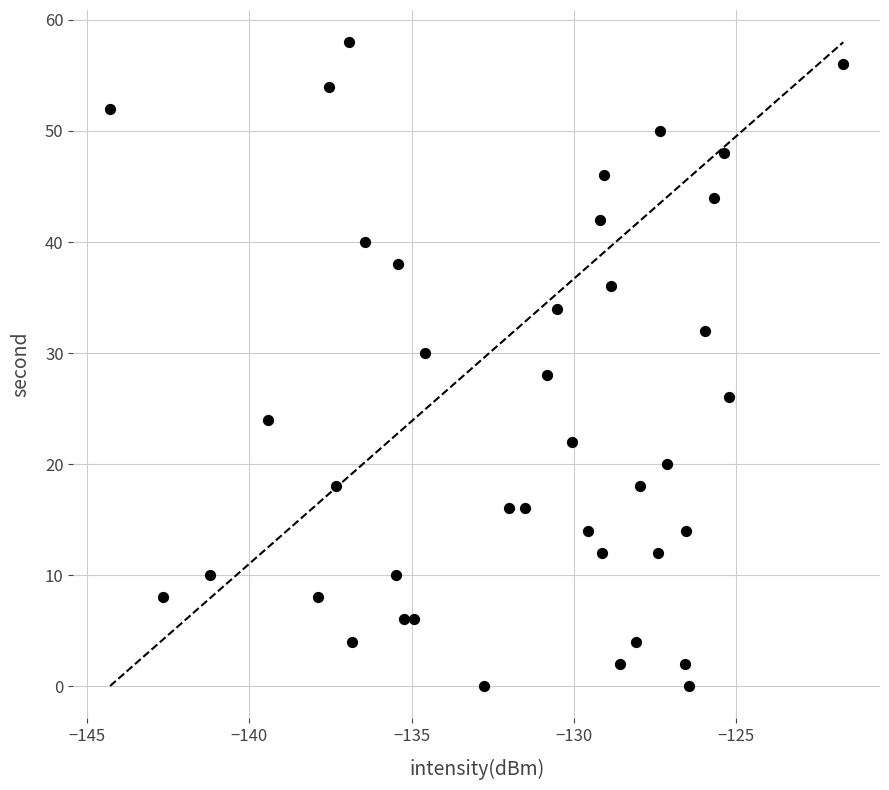

What is the range of Y values (max minus min)?

58